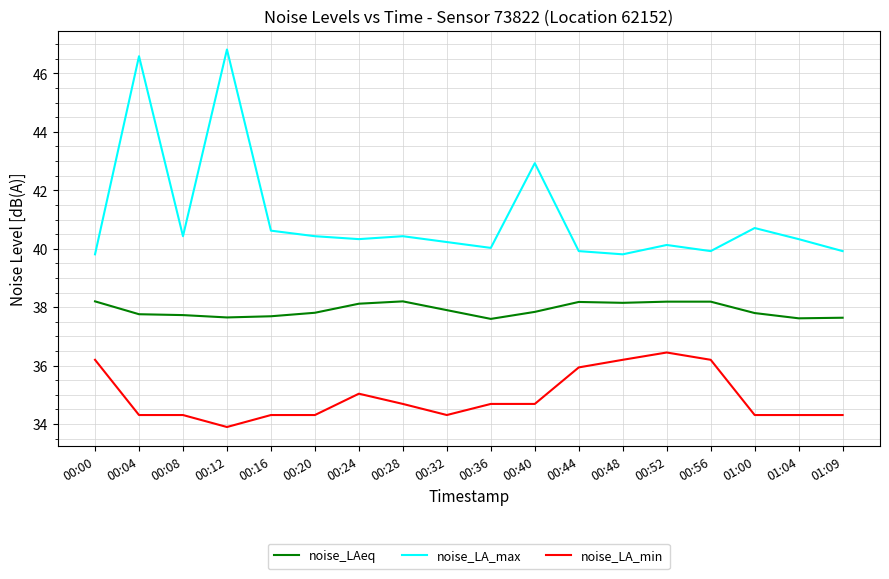

True or false: noise_LAeq has a value of 38.2 at 00:52.

True